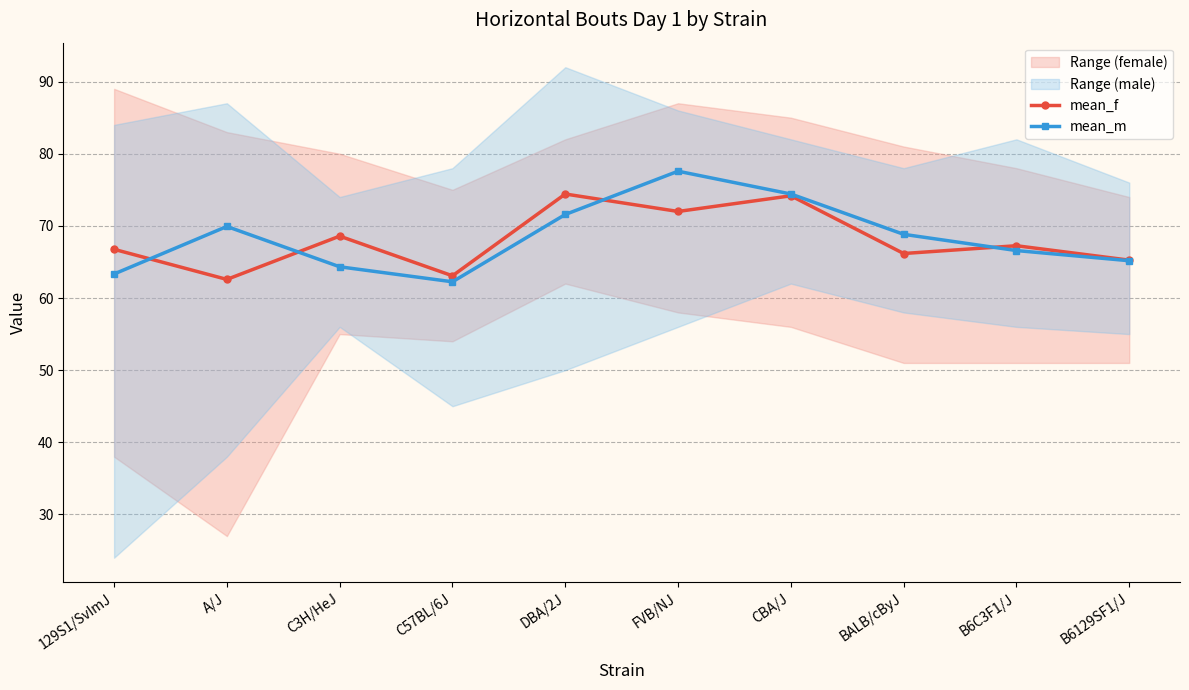

What is the value of the mean_m point at the 7th from the left?

74.4